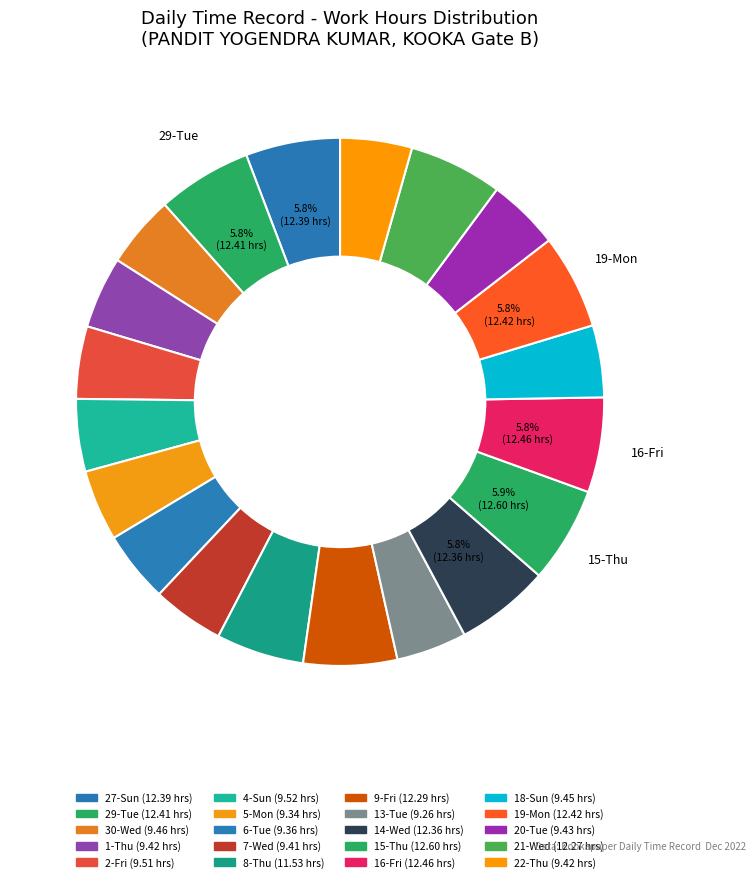

Approximately how many times larger is the value at 1-Thu compared to 27-Sun?

0.8